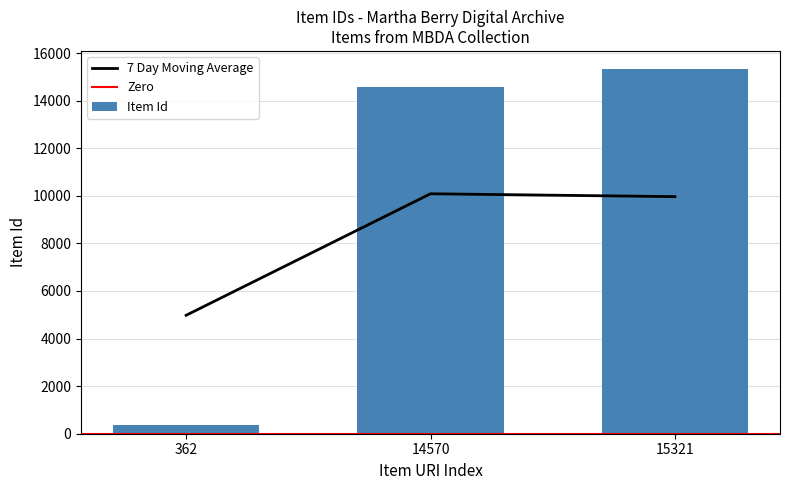

Reading left to right, extract all data points from this chart.

362=362	14570=14570	15321=15321